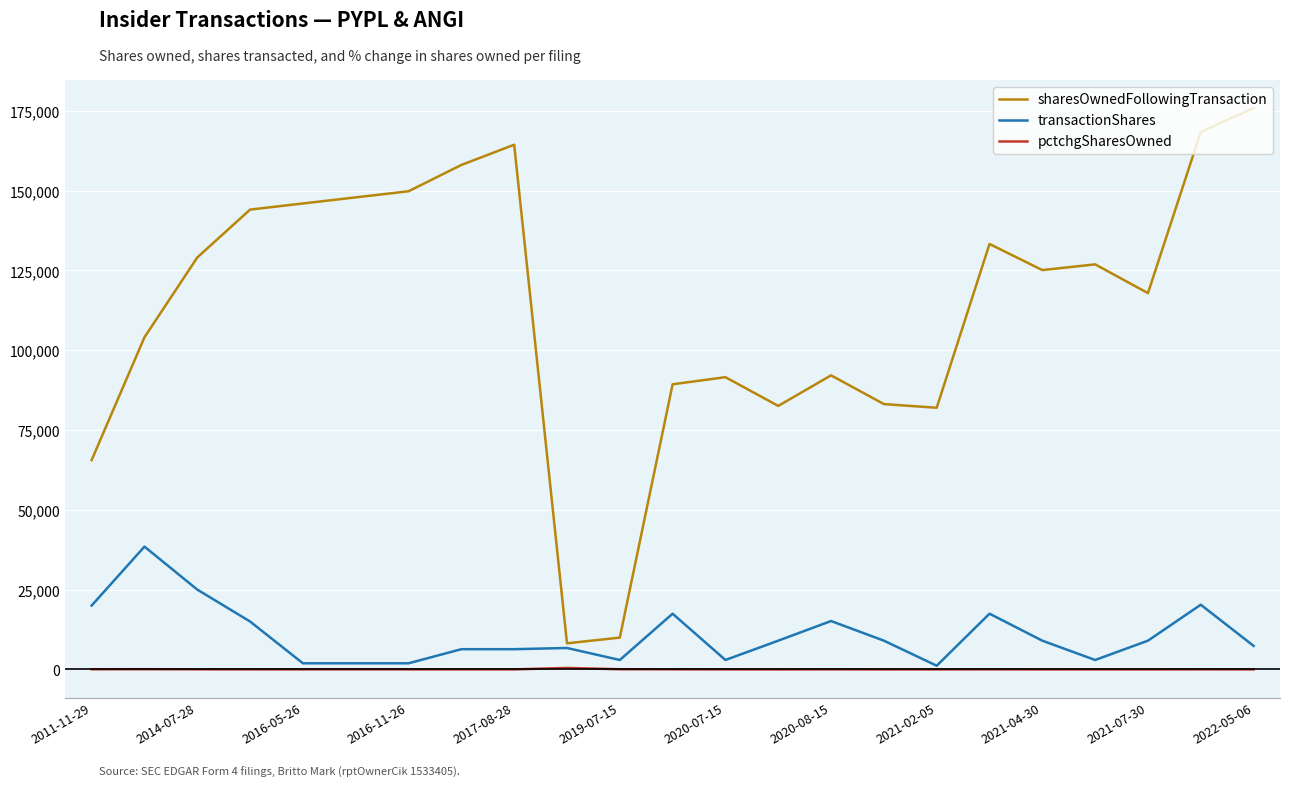

Which series has the widest spread of values?

sharesOwnedFollowingTransaction